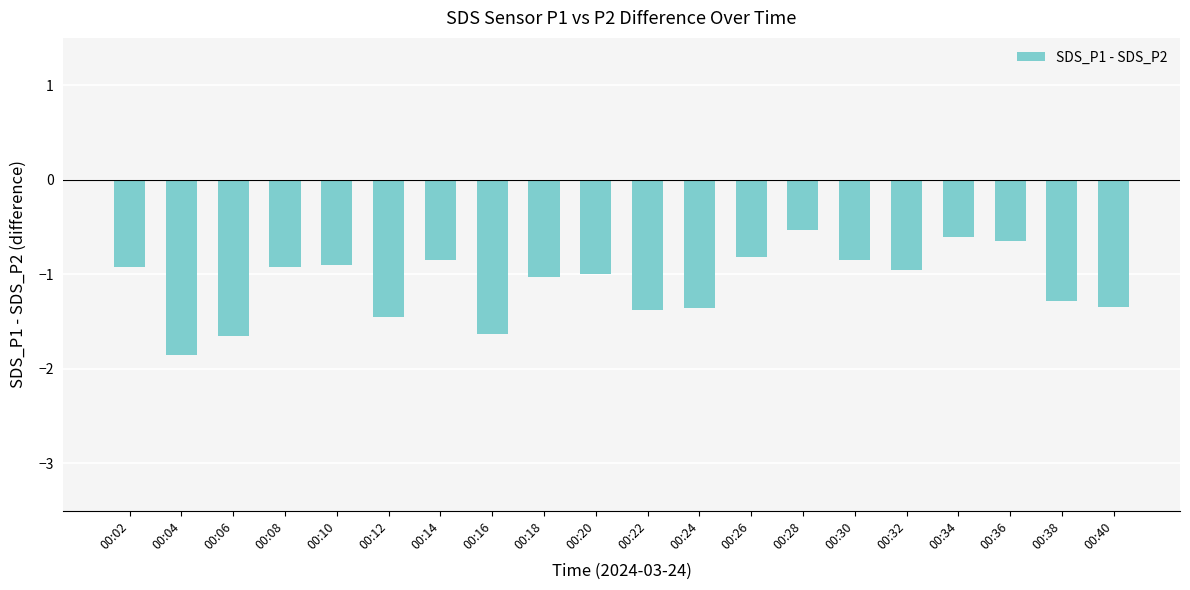

What is the difference between the values at 00:18 and 00:40?

0.3